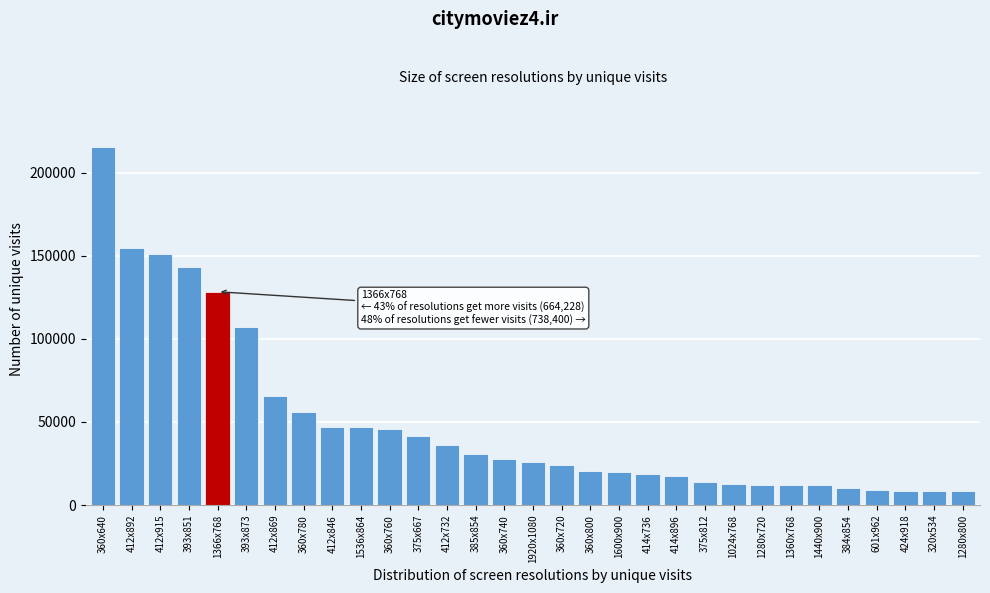

What is the label of the 11th bar from the right?

414x896